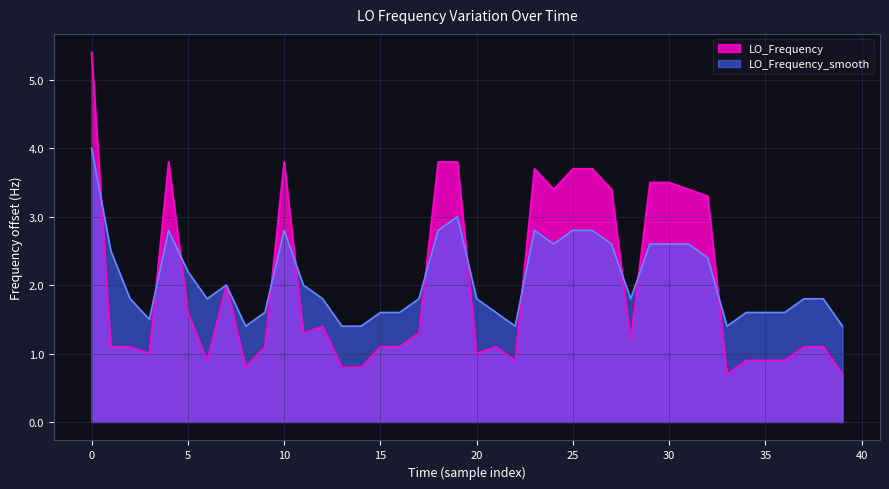

The LO_Frequency series shows 3.7 at 25. True or false?

True